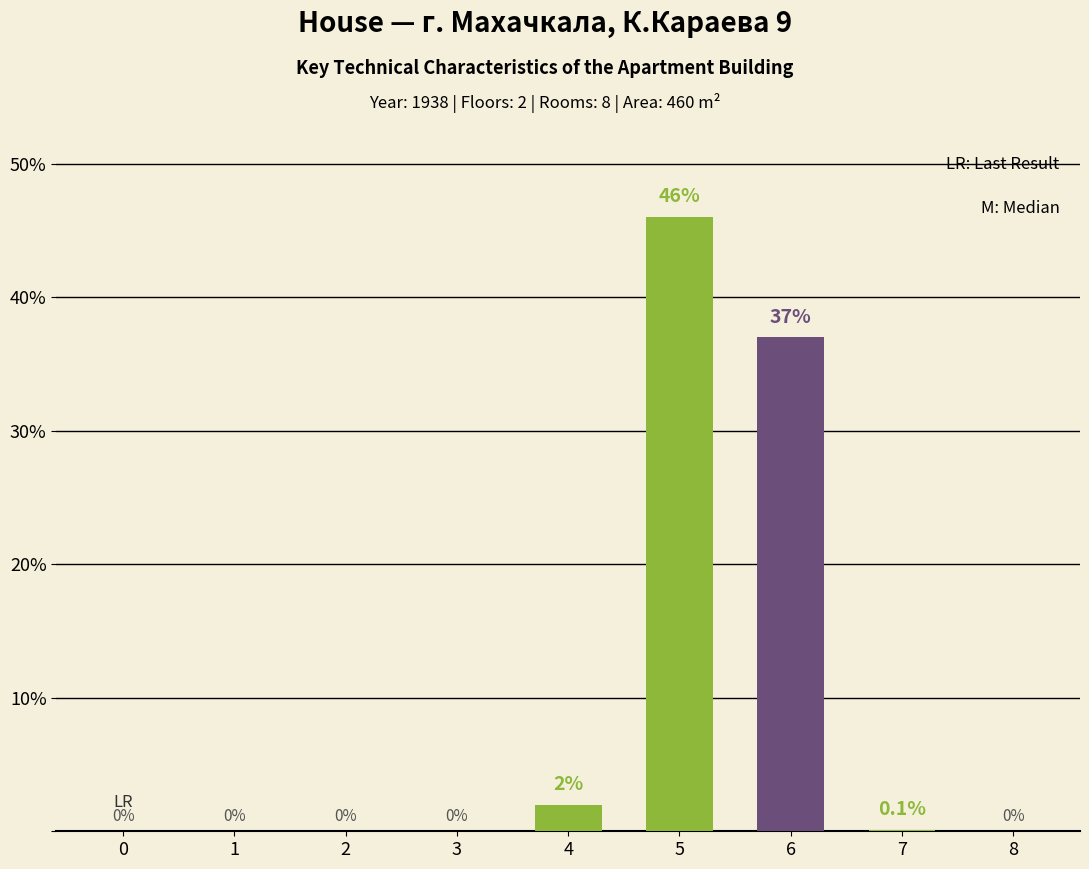

Between 7 and 8, which series saw the biggest shift?

Main